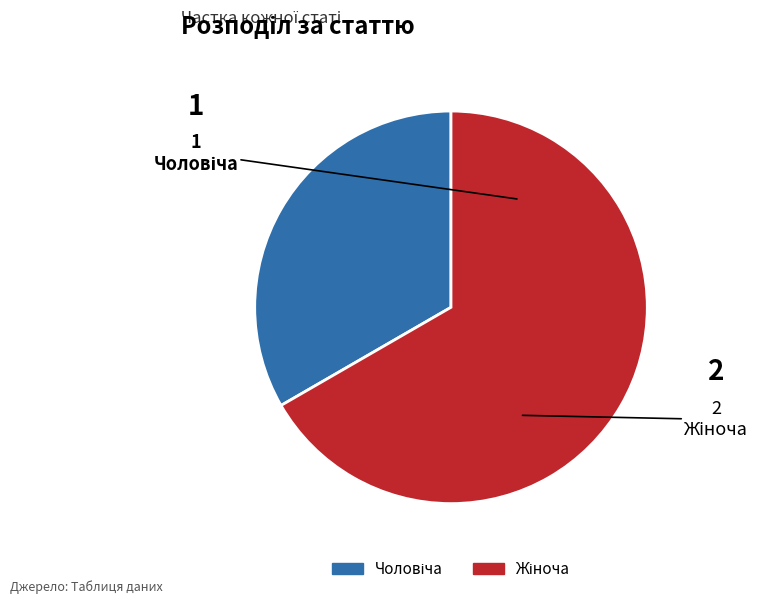

Is there a majority slice in this chart?

Yes